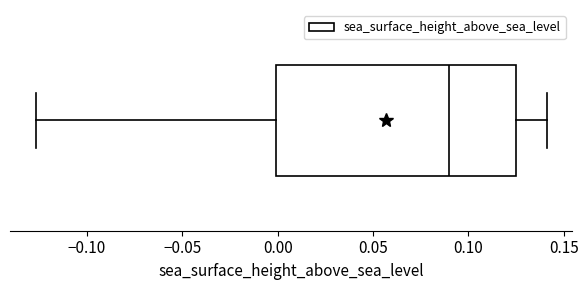

Transcribe this box plot: give where the median line is, the range the box spans, and where the two whiskers end, as read against the x-axis. The values are not printed on the chart, so give them approximately, as read against the axis.

median 0.090, box 0.000 to 0.125, whiskers -0.125 to 0.140